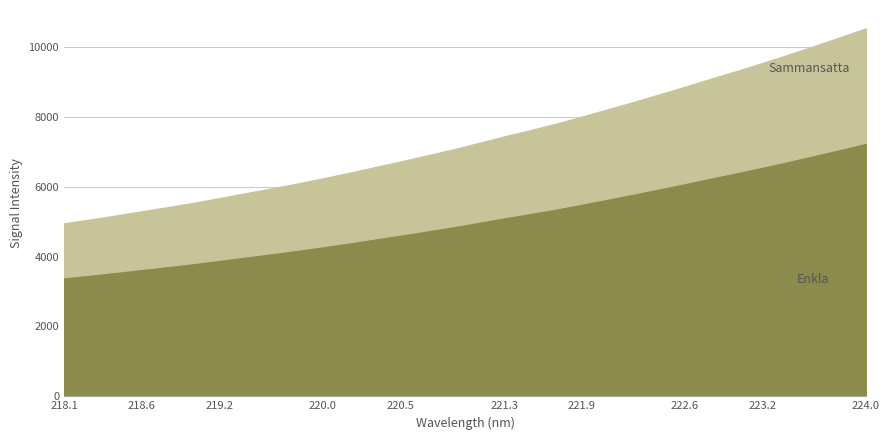

What is the total value across all series at 220.0?

6238.9